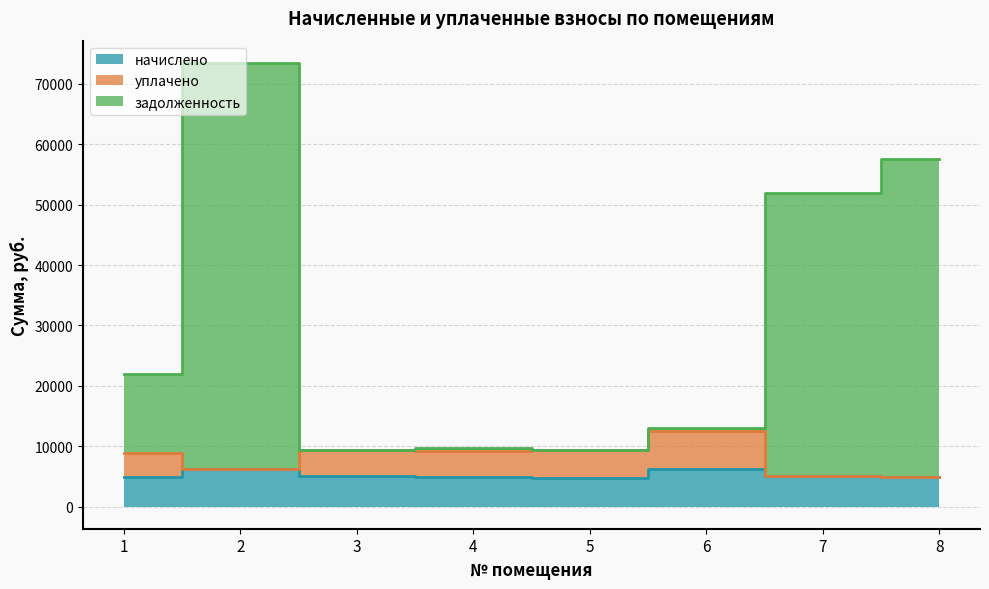

Which has a higher value, 1 or 5?

1